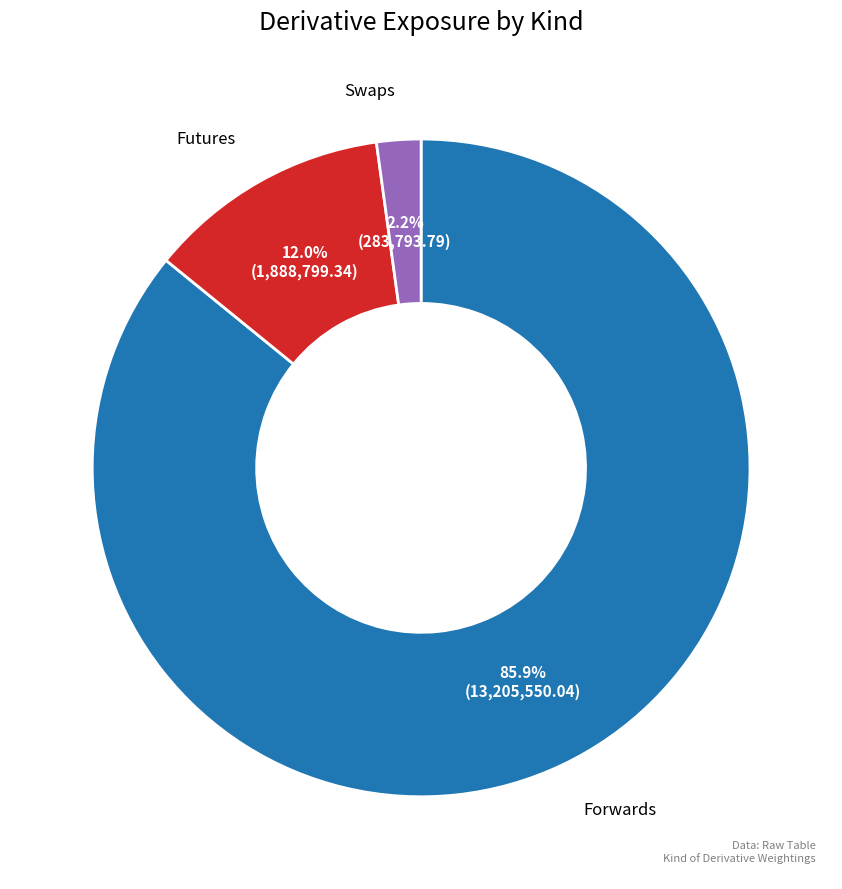

Does Forwards represent more than half of the total?

Yes